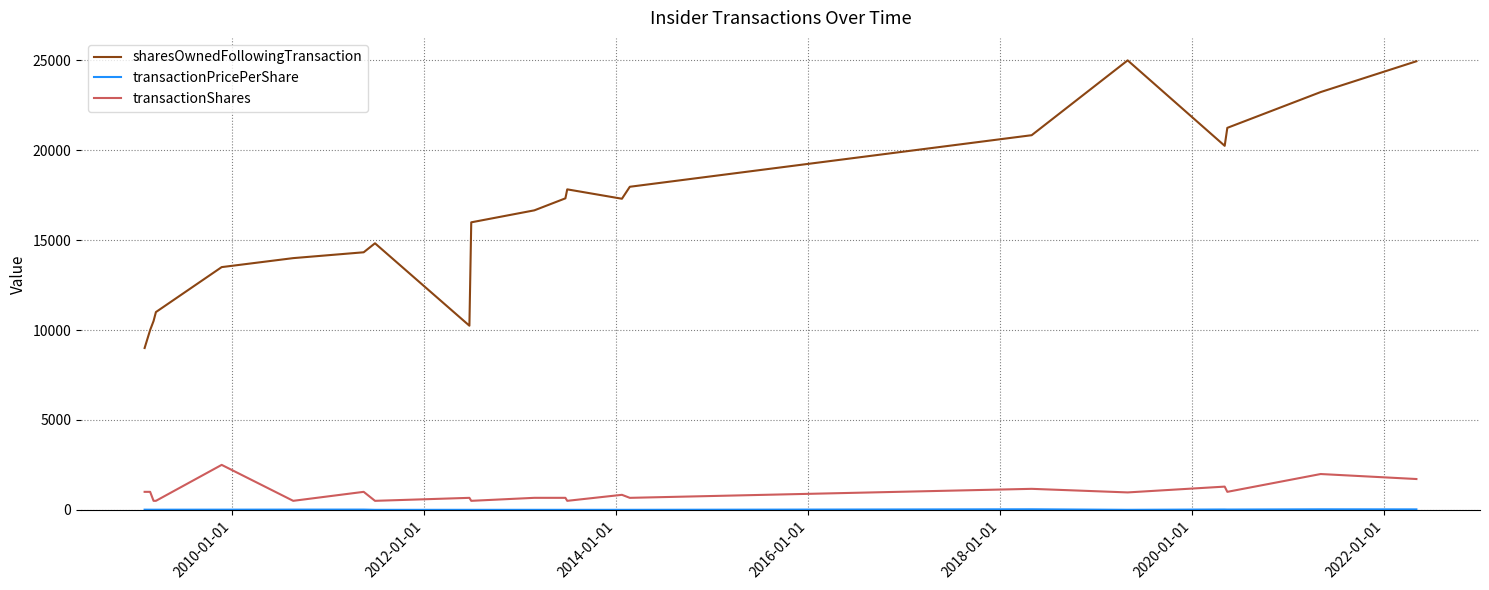

Which series has the largest range (max minus min)?

sharesOwnedFollowingTransaction